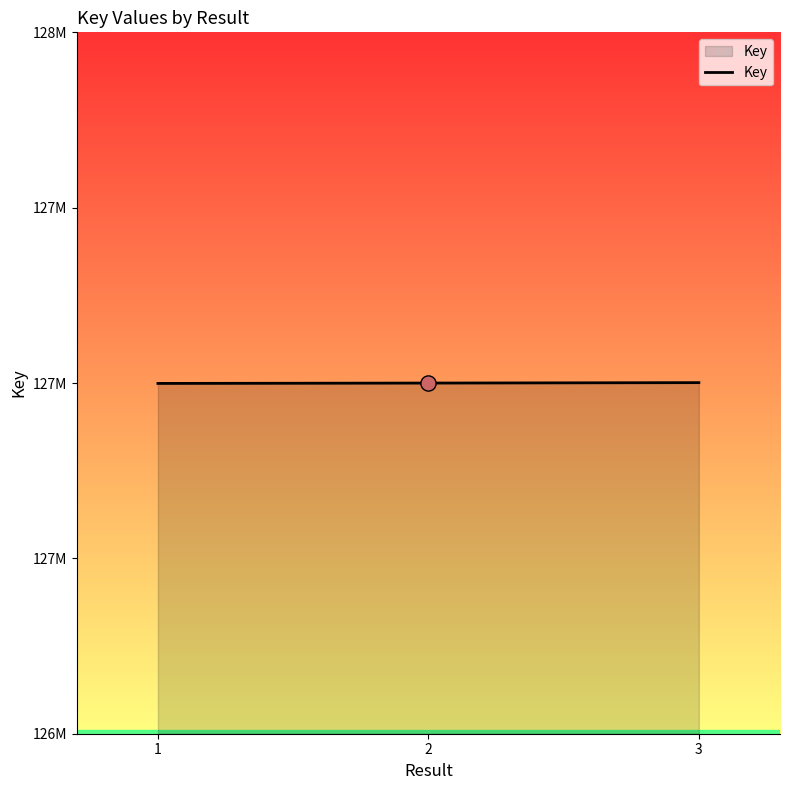

Does the chart have visible grid lines?

No